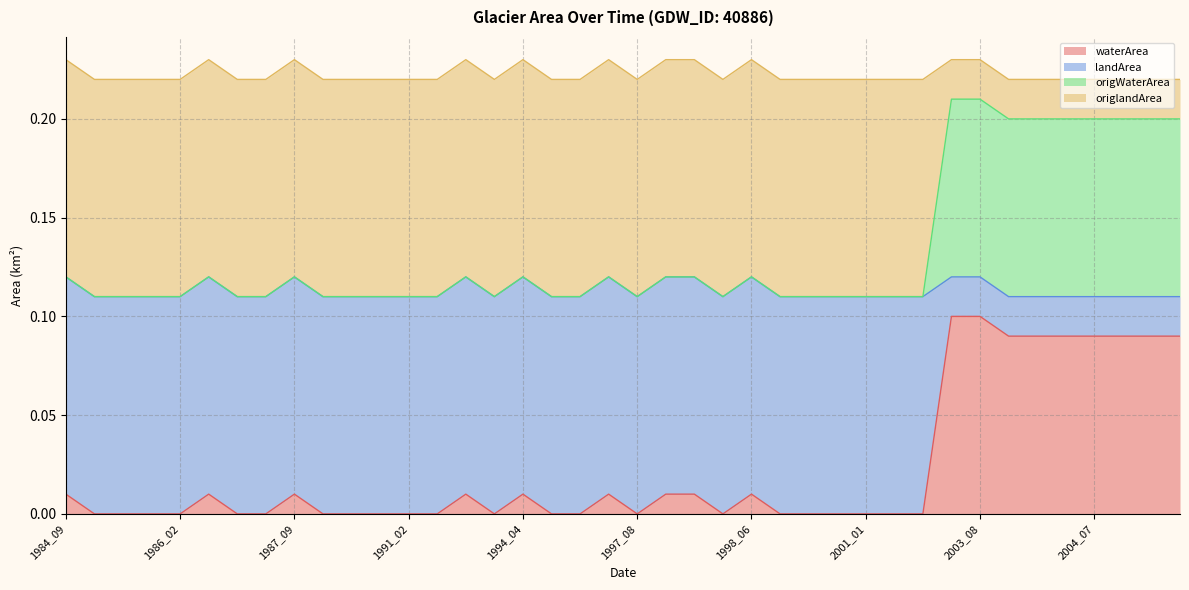

Does the chart have visible grid lines?

Yes